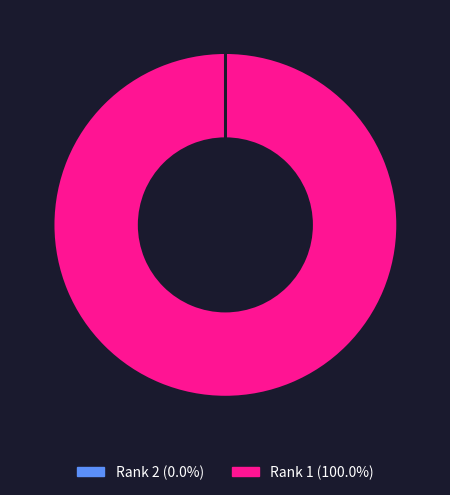

Which category has the biggest portion of the pie?

Rank 1